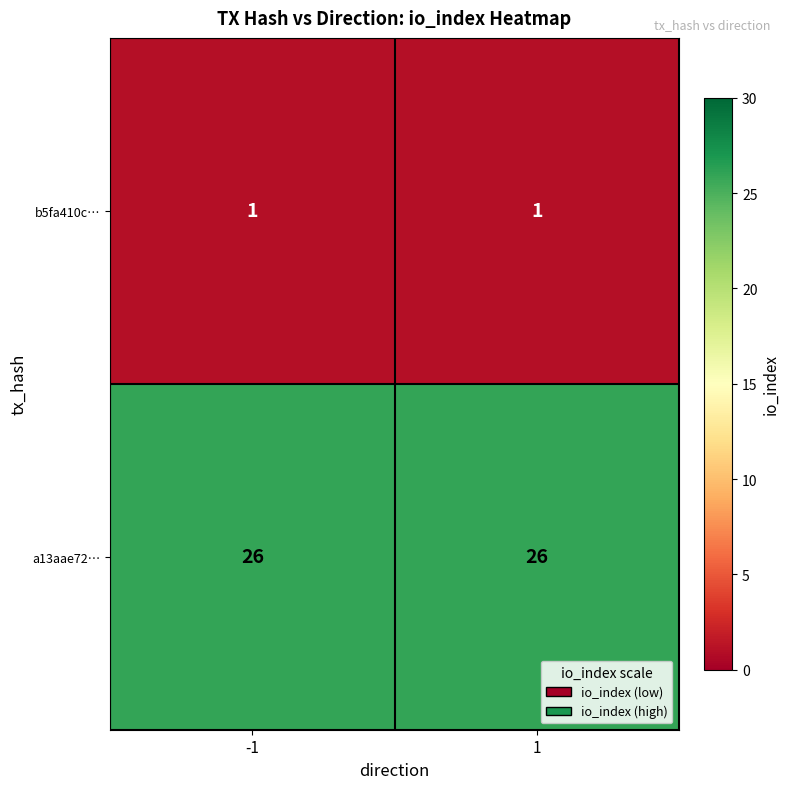

What is the difference between the highest and lowest values at -1?

25